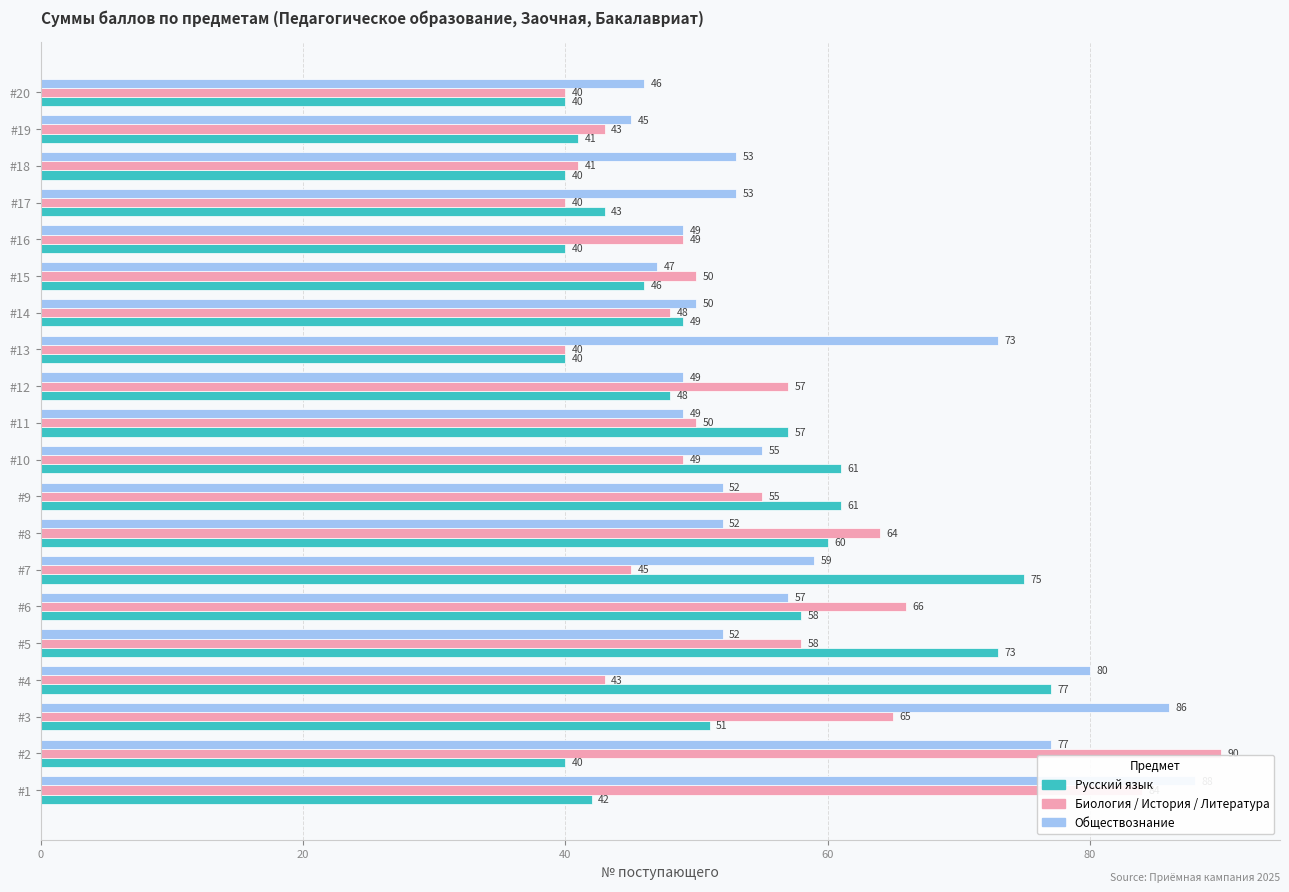

Which series has the largest range (max minus min)?

Биология / История / Литература